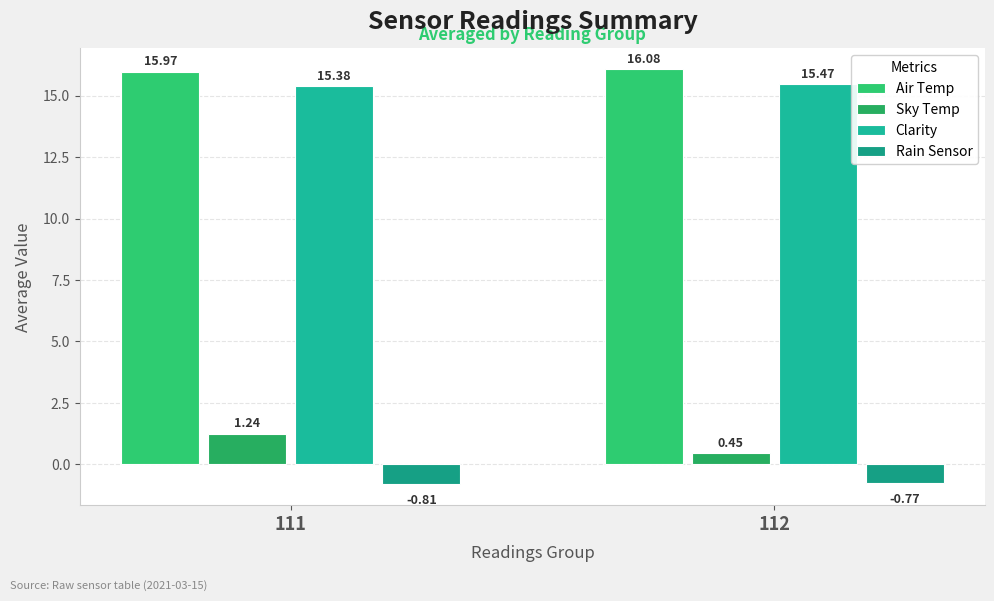

Is it true that Rain Sensor equals -1.2 at 111?

False